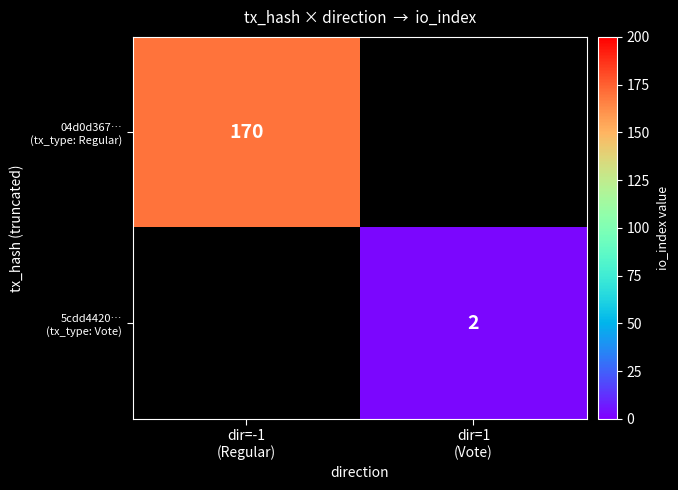

The 04d0d367… (tx_type: Regular) series shows 170.0 at dir=-1 (Regular). True or false?

True